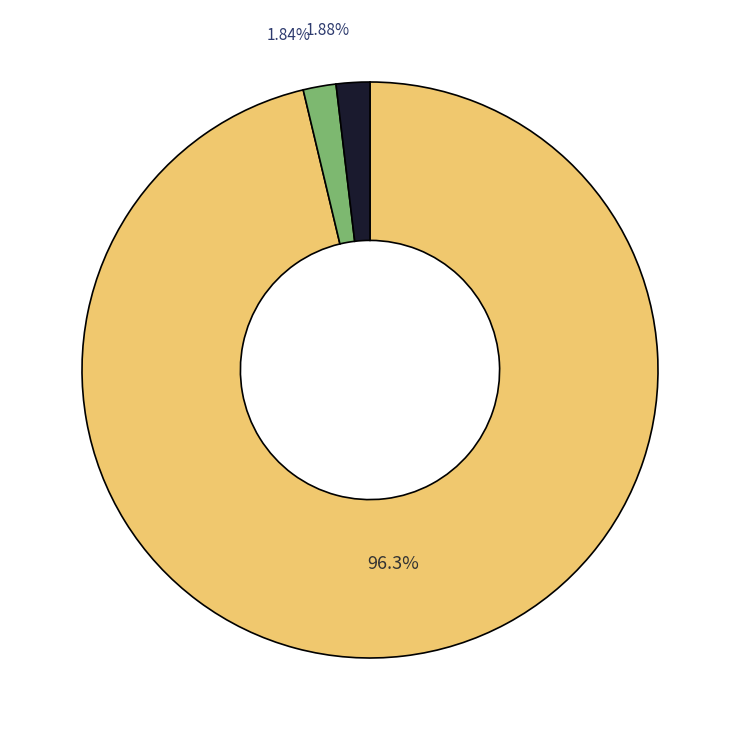

Does any single category account for the majority?

Yes